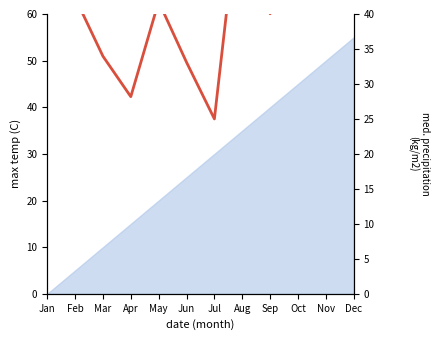

How many data points are less than 42?

6